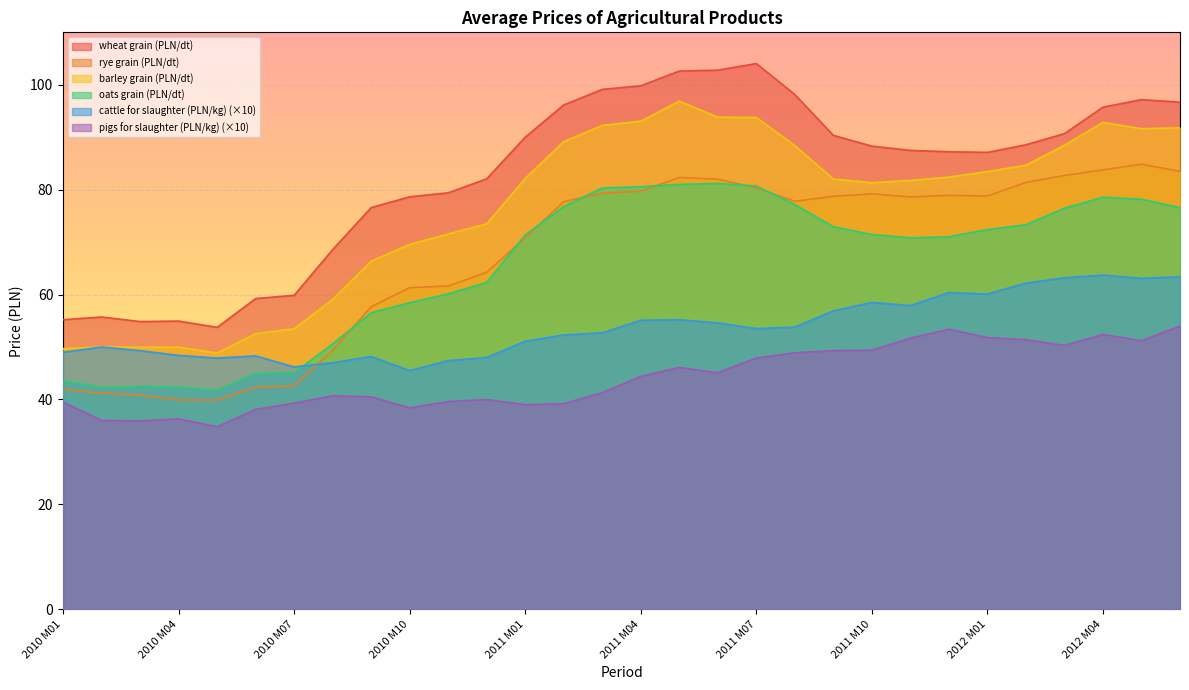

What position from the right is 2012 M06?

1